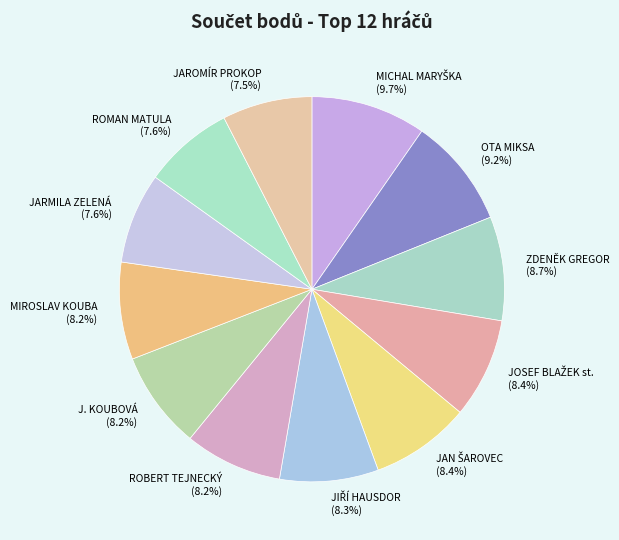

Approximately how many times larger is the value at J. KOUBOVÁ (8.2%) compared to JAROMÍR PROKOP (7.5%)?

1.1